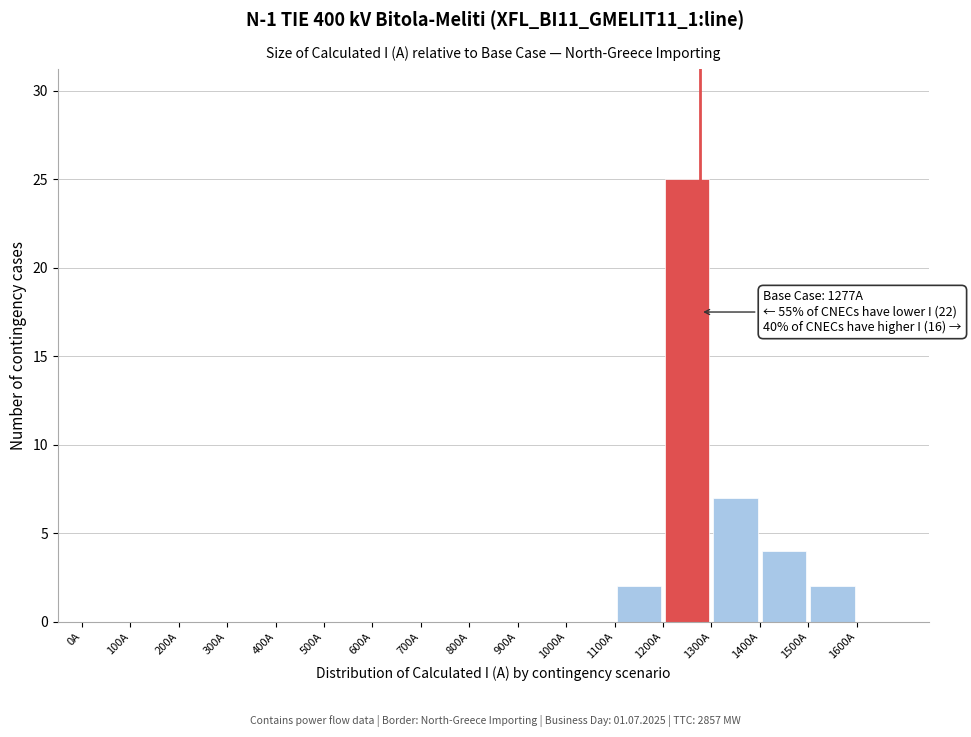

Over which range of the x-axis is the bar tallest?

1200 to 1300